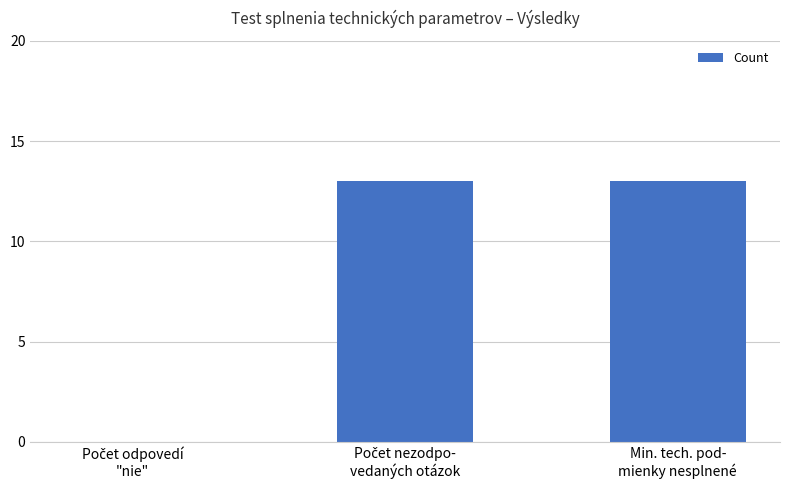

What is the greatest value displayed?

13